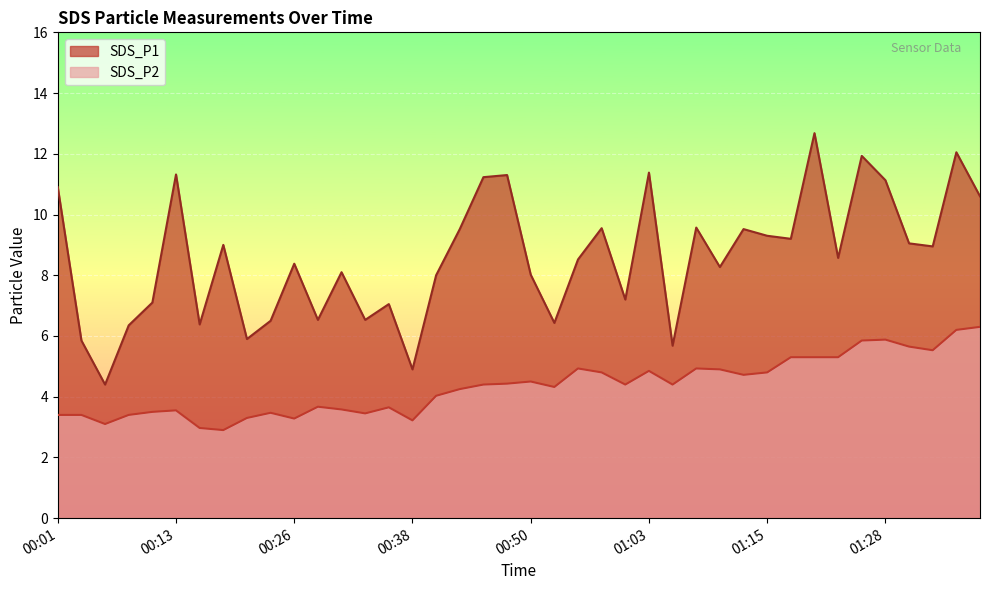

Rank the series by their average value, from lowest to highest.

SDS_P2, SDS_P1